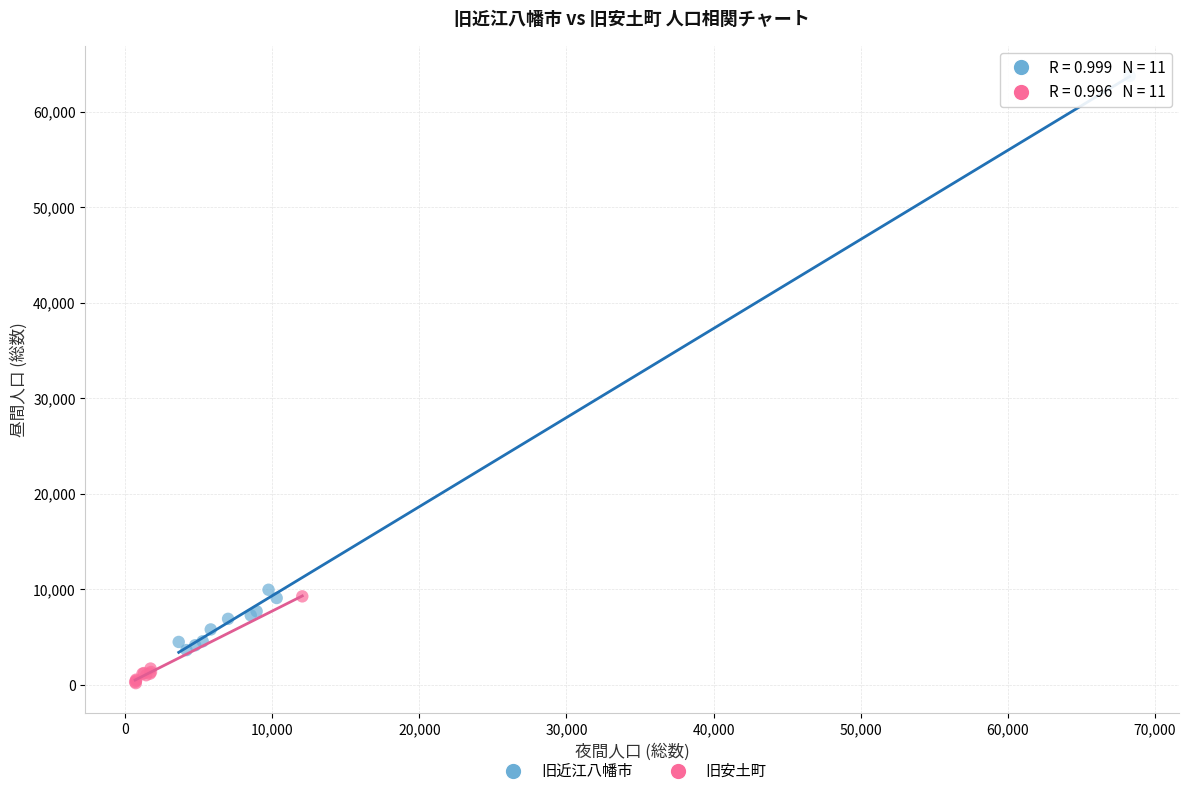

What are all the series names shown in the legend?

旧近江八幡市, 旧安土町